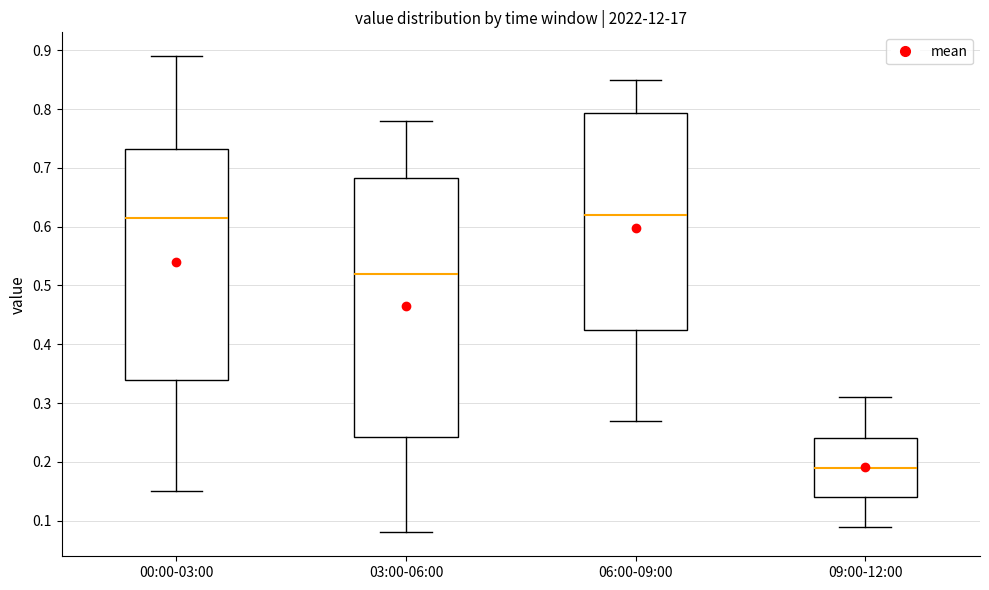

Where does the lower whisker of the box for 09:00-12:00 end on the y-axis? The values are not printed on the chart, so give them approximately, as read against the axis.

0.09